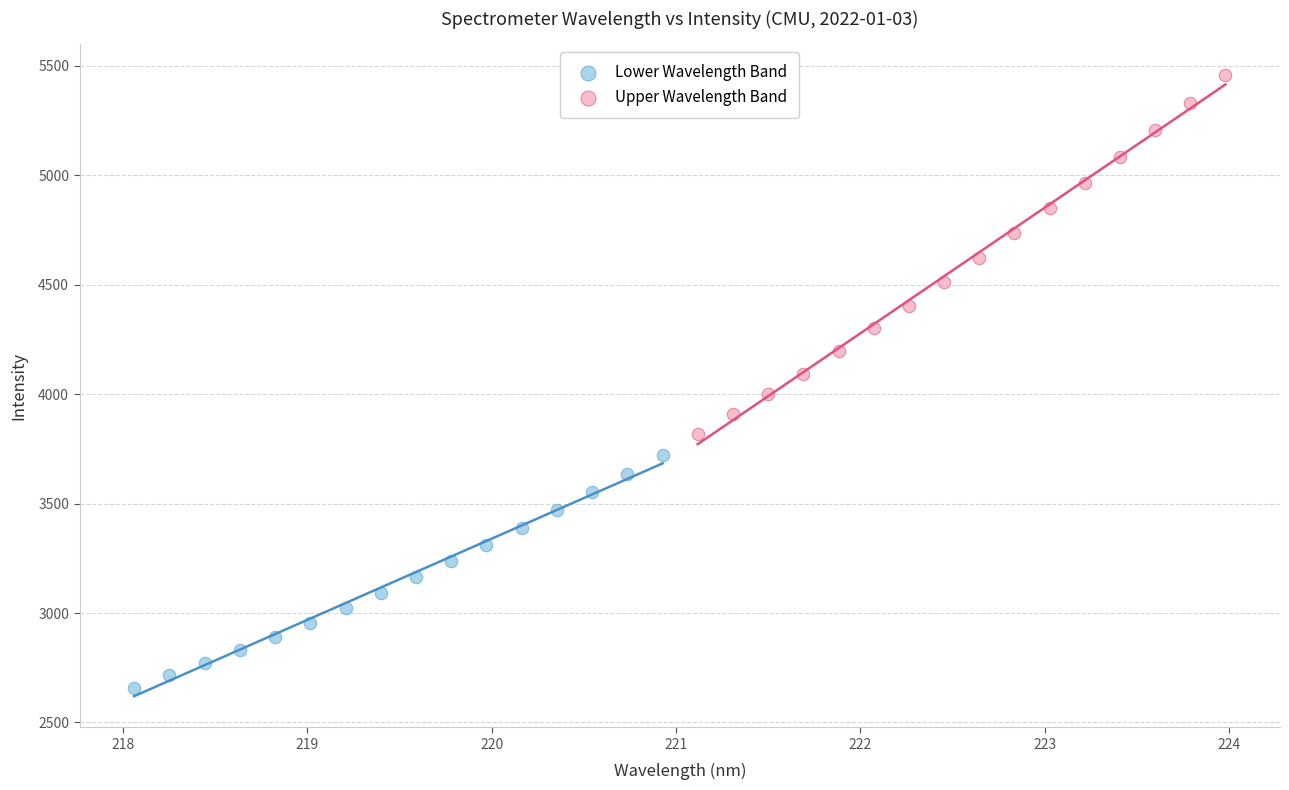

Which series reaches the minimum Y coordinate?

Lower Wavelength Band